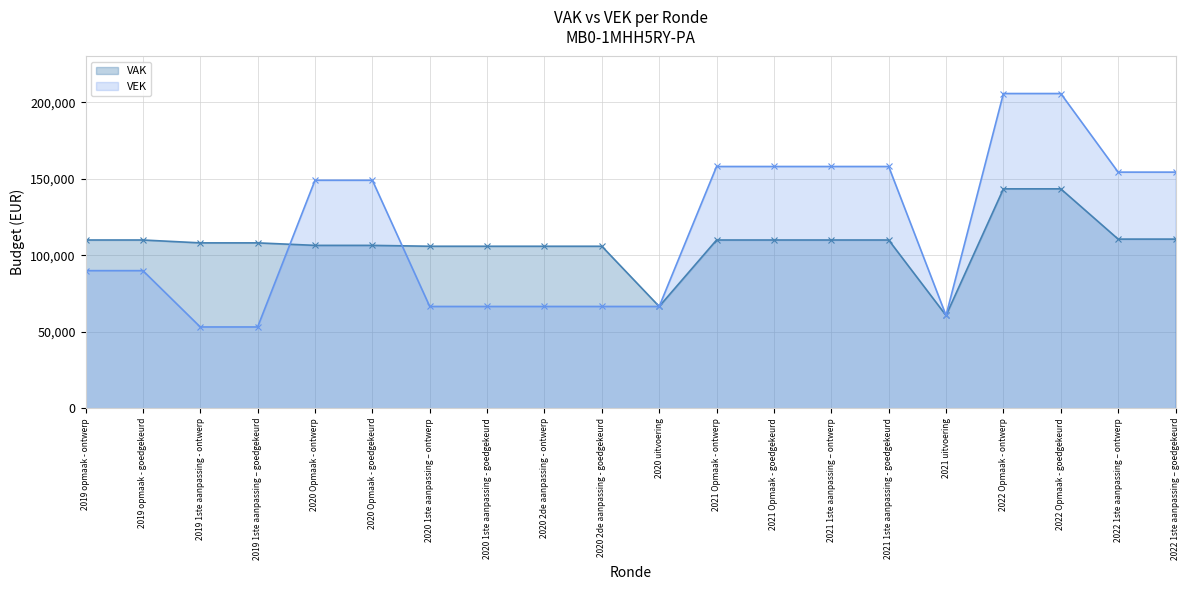

What position from the left is 2020 1ste aanpassing – ontwerp?

7